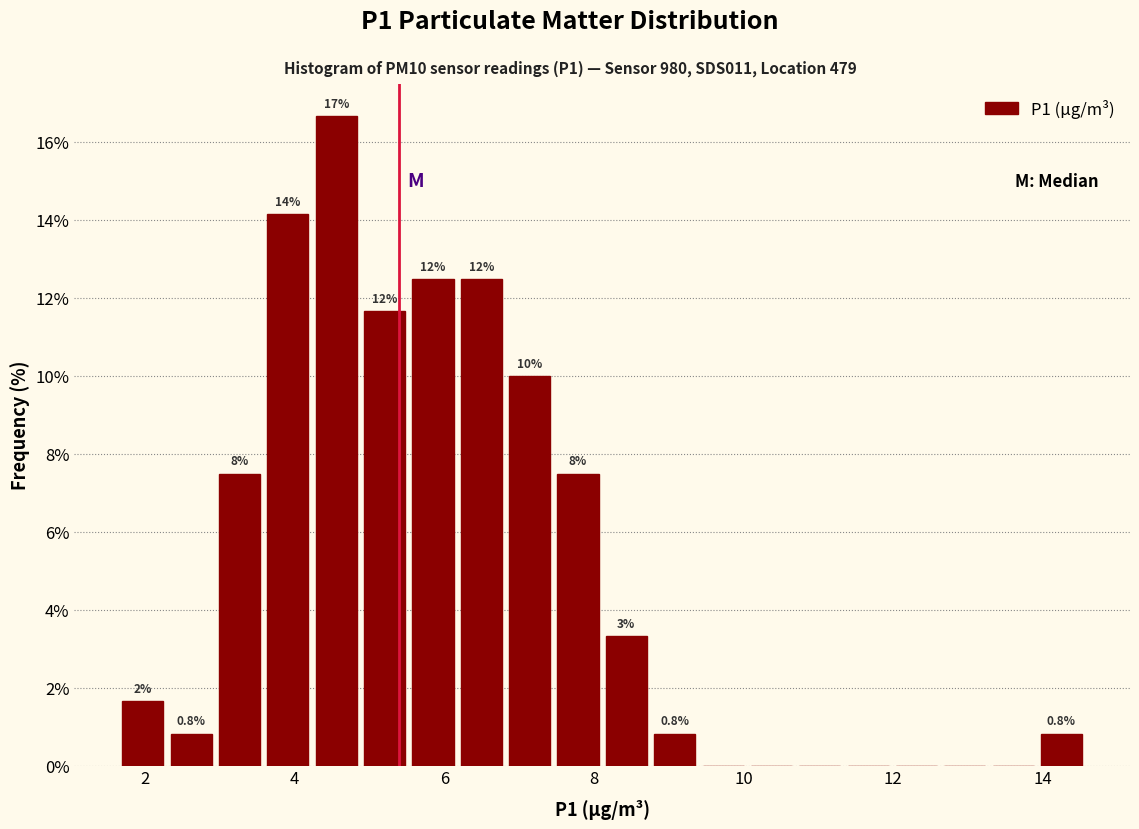

Around what value on the x-axis is the tallest bar? Give the approximate position of its centre, as read against the axis.

4.6